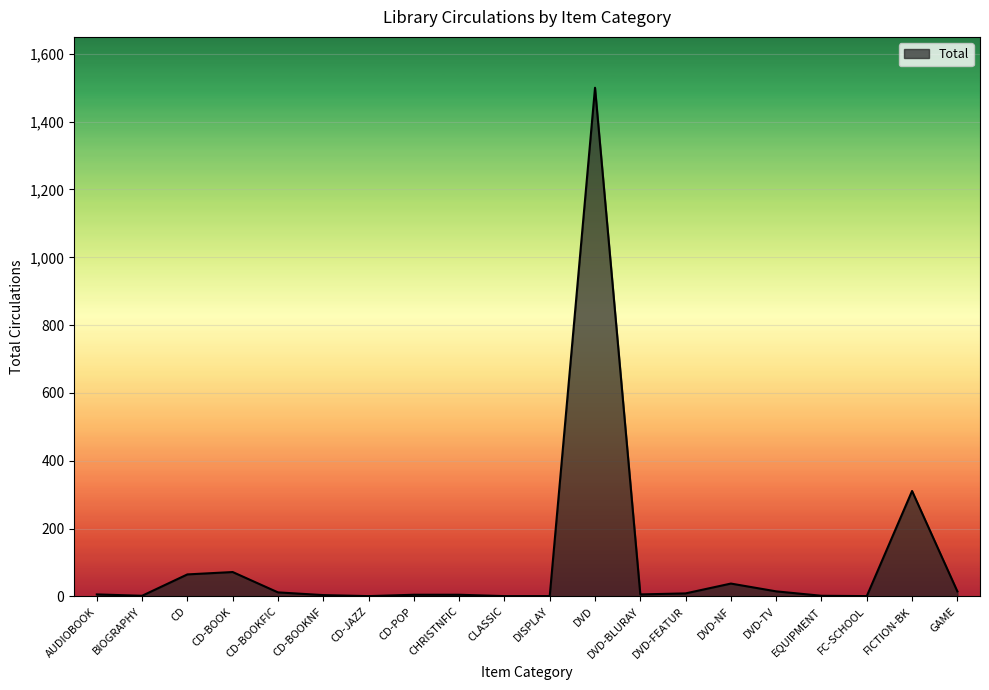

At which category does the chart reach its peak across all series?

DVD